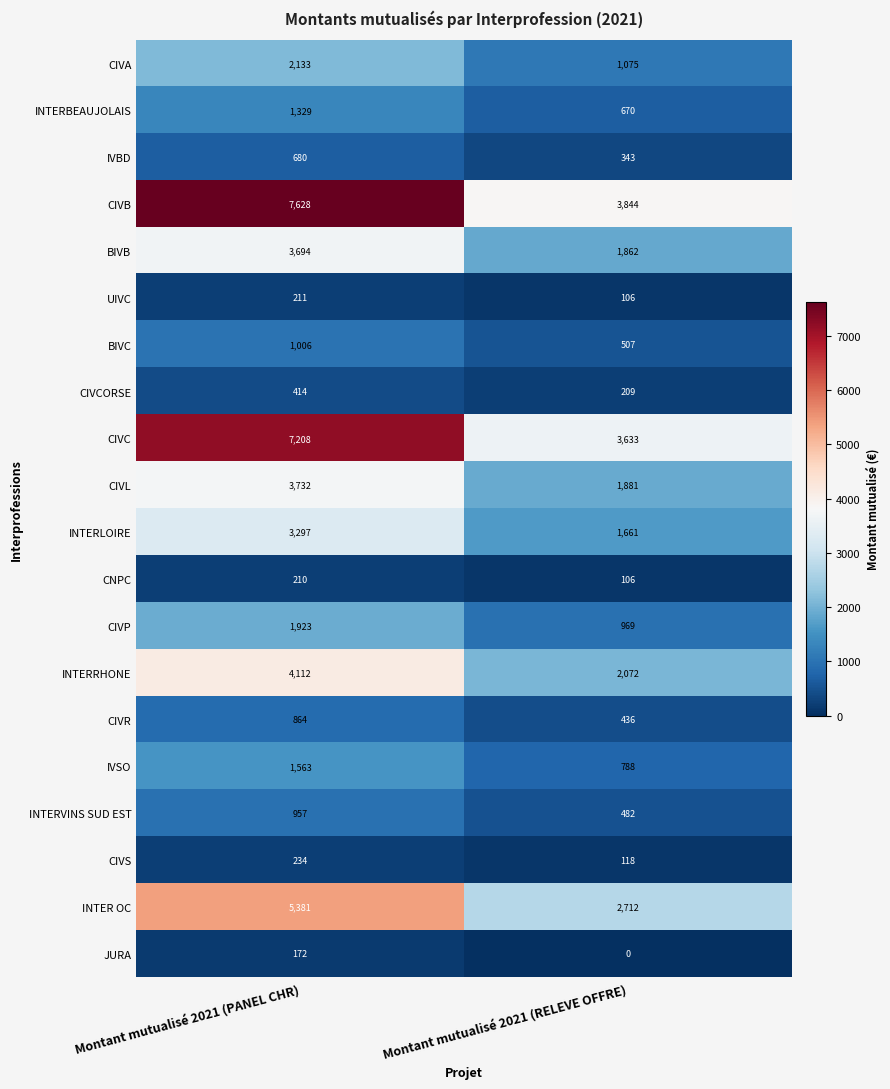

What is the lowest value of the BIVC series?

507